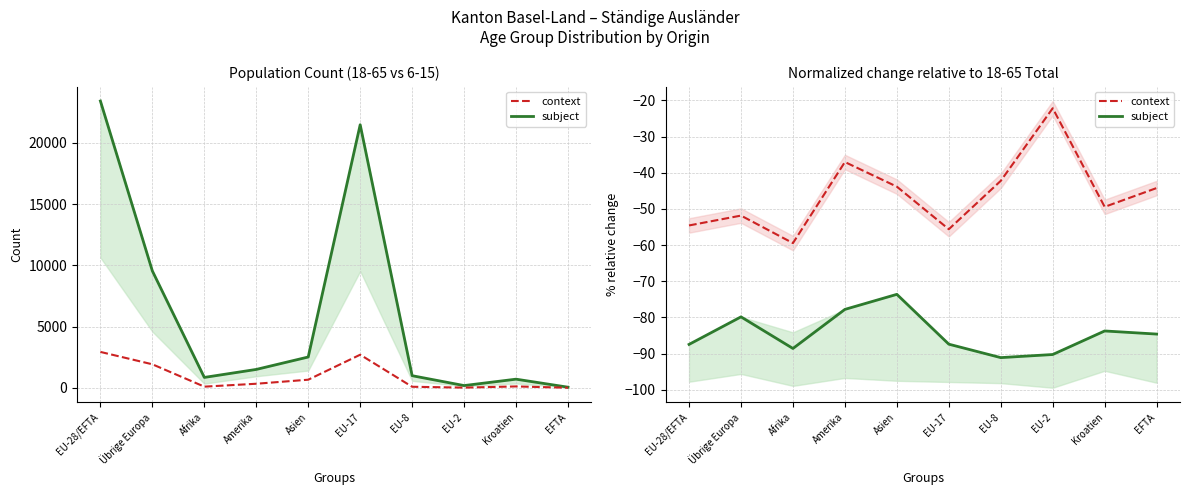

True or false: context and subject cross at least once.

False